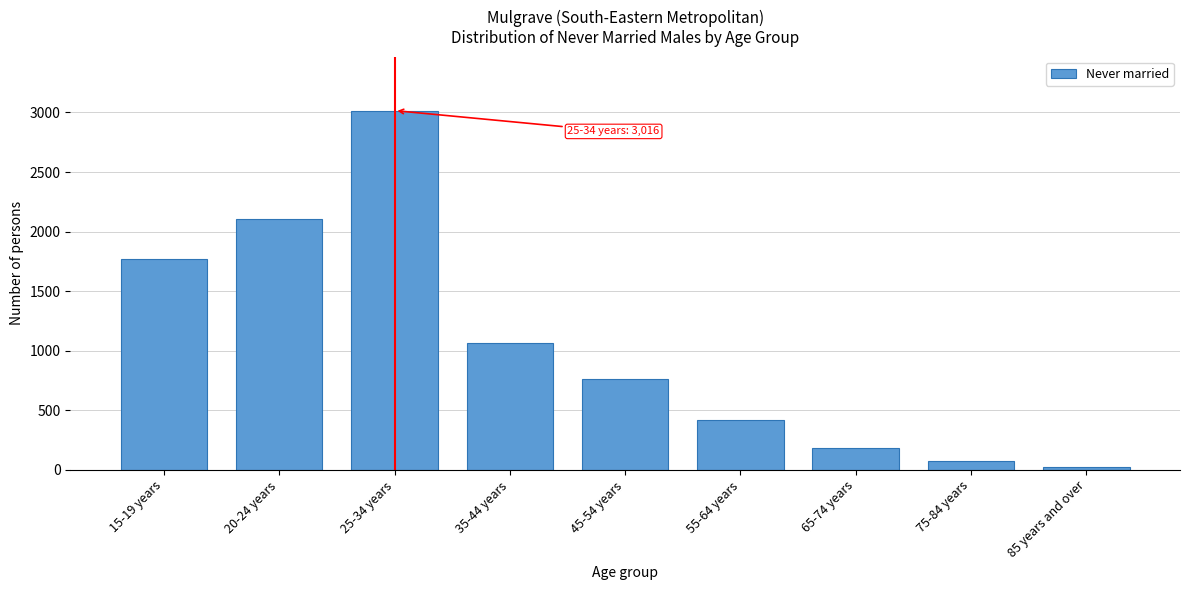

Reading left to right, extract all data points from this chart.

1770	2102	3016	1064	762	417	185	73	26